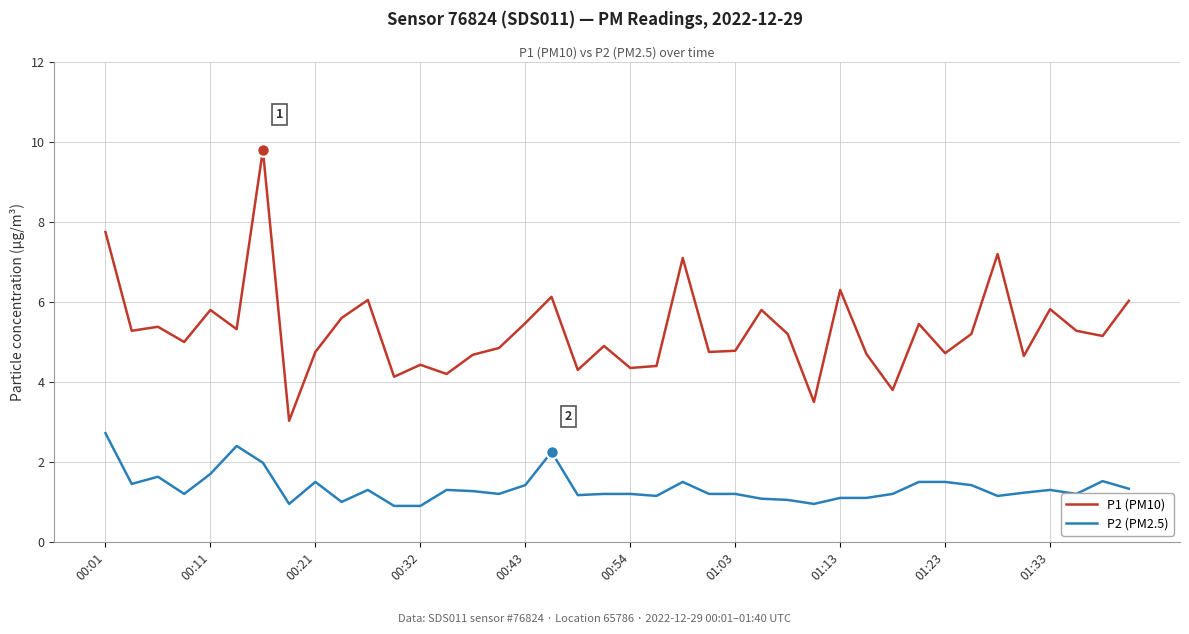

How many interior local valleys does the P1 (PM10) series have?

14